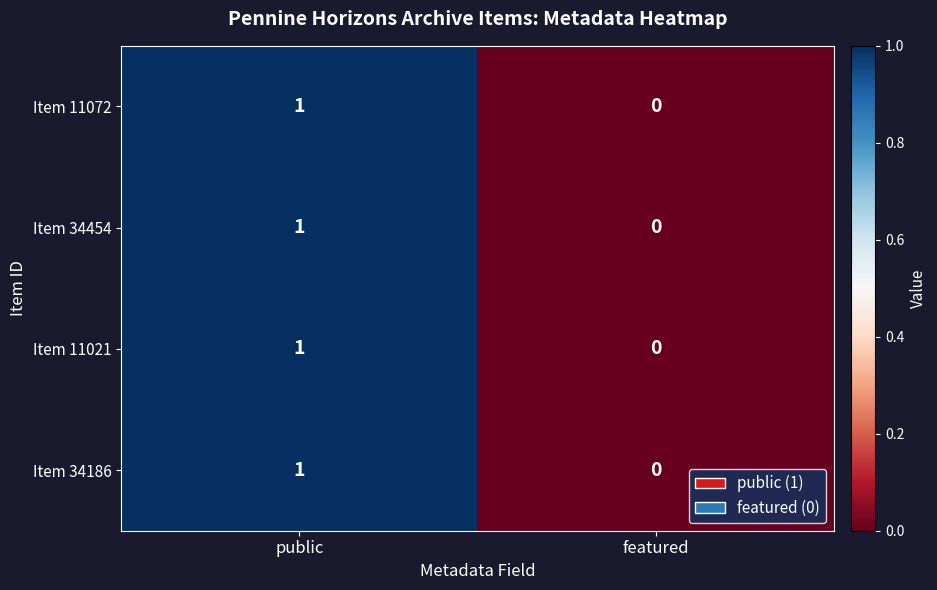

What is the total value across all series at public?

4